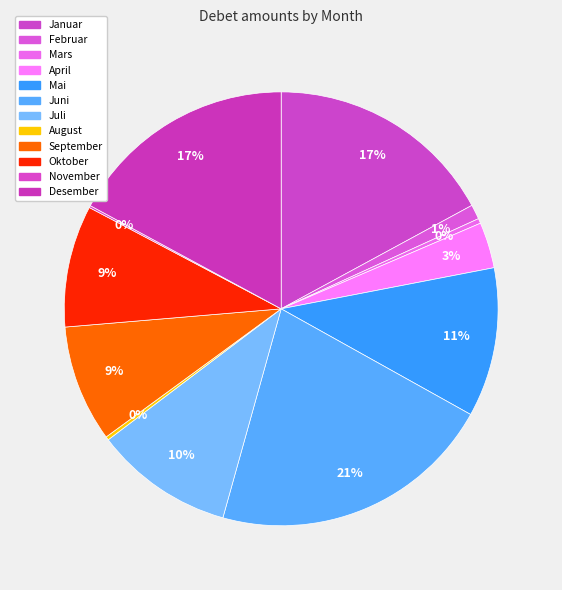

What percentage is NOT represented by Juni?

78.8%